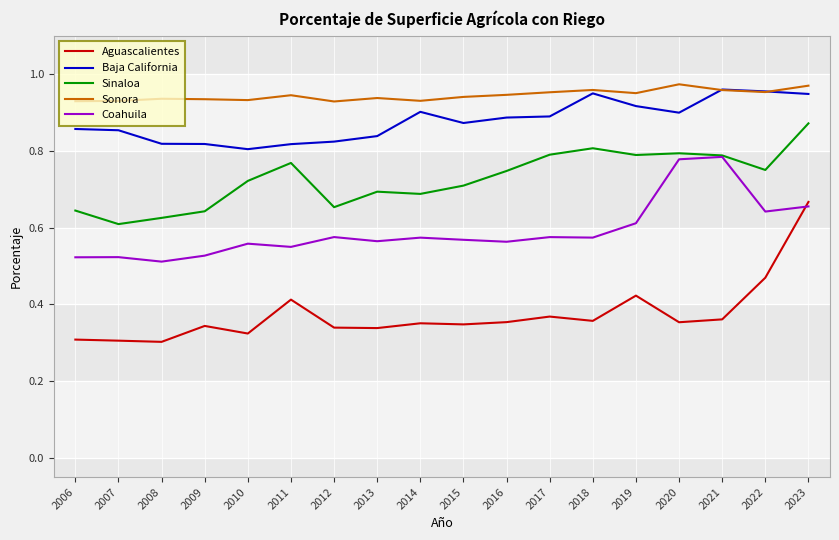

True or false: Aguascalientes and Baja California intersect in this chart.

False